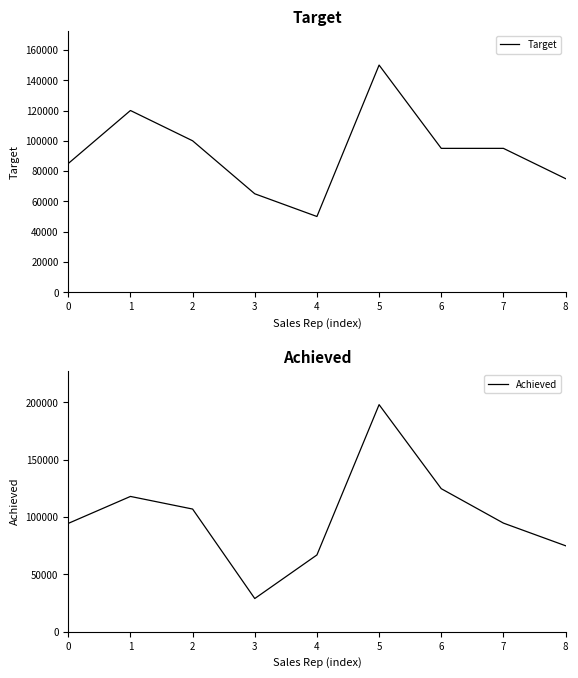

At how many categories does at least one series exceed 193873?

1